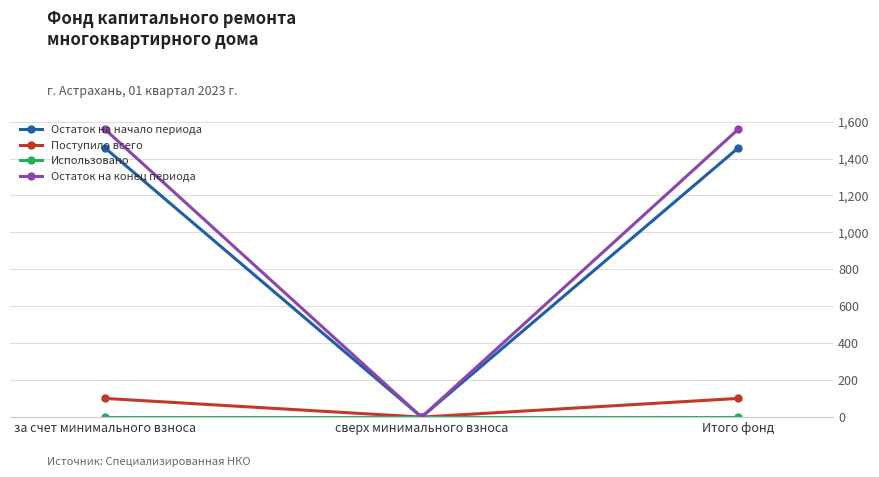

True or false: Поступило всего has a value of 101.0 at Итого фонд.

True